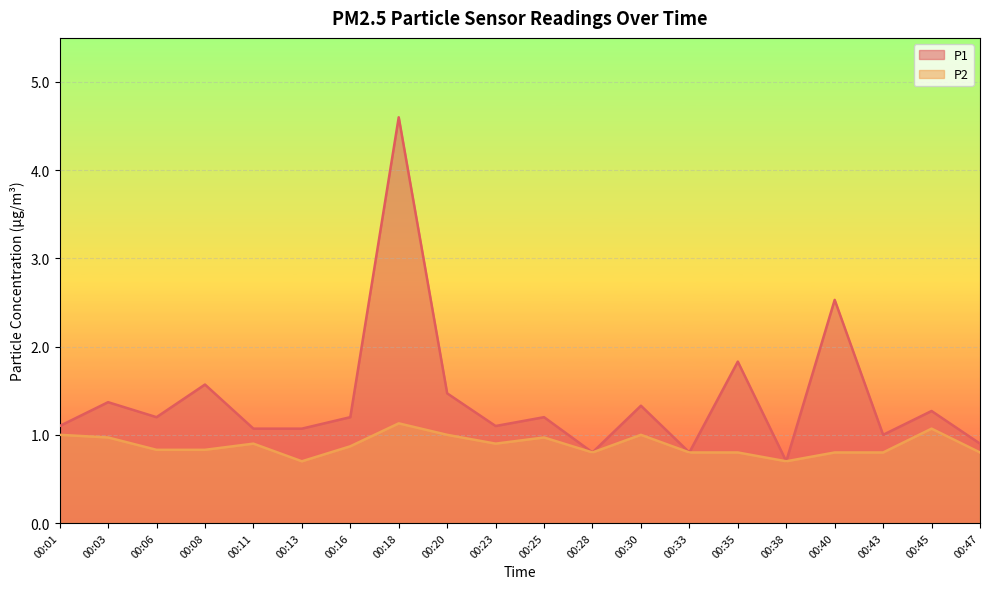

Is it true that P1 equals 0.3 at 00:47?

False